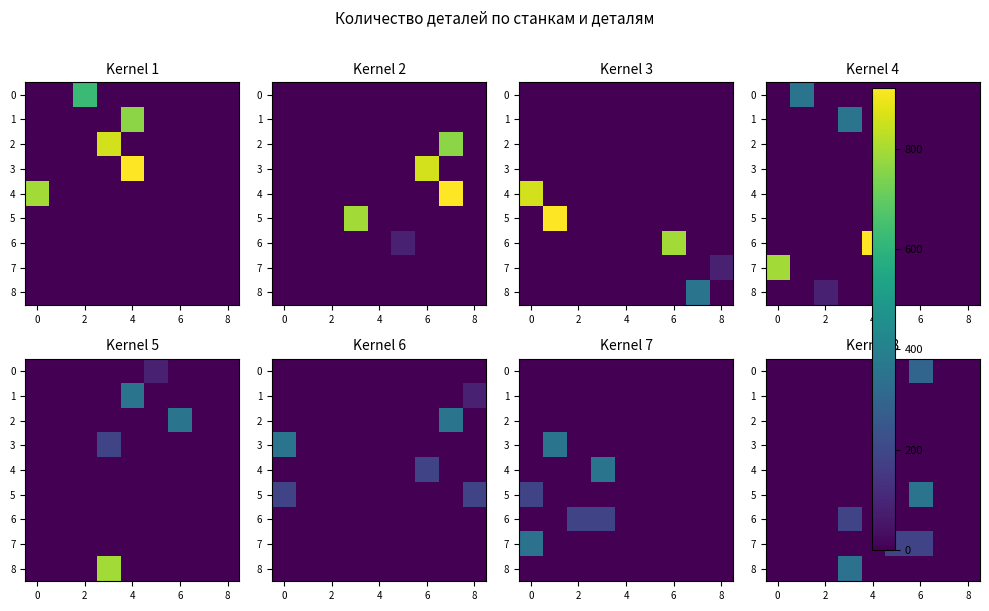

At how many categories does at least one series exceed 348?

1